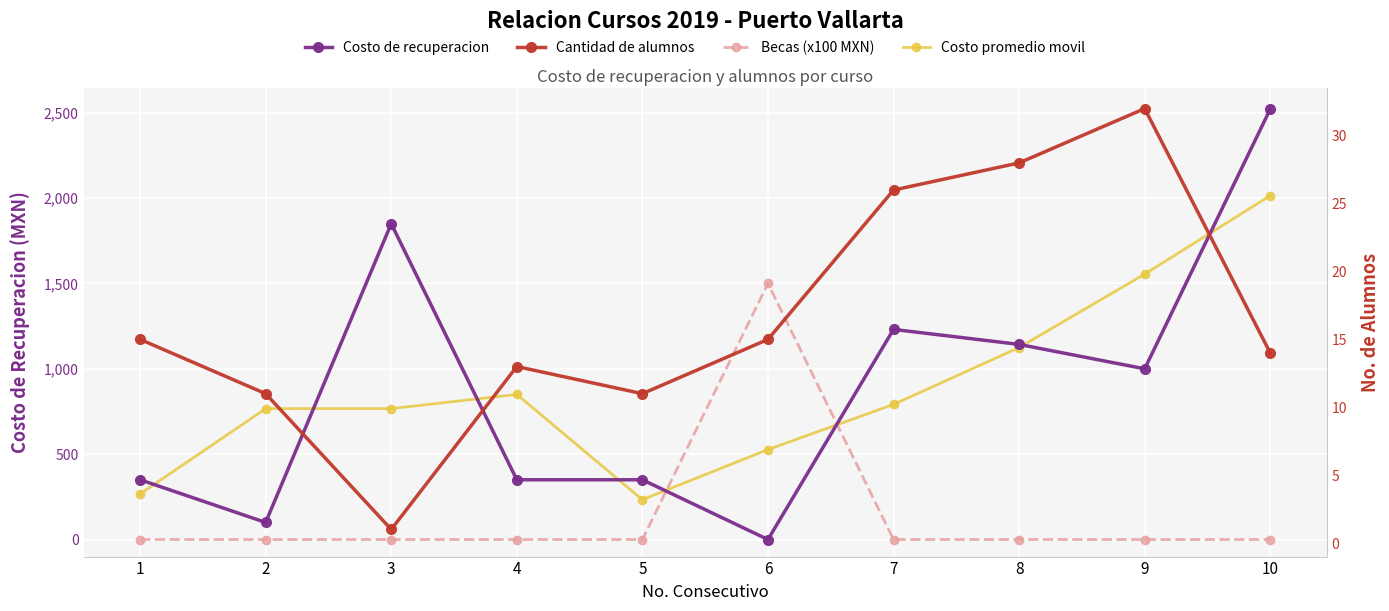

The value of Costo de recuperacion at 4 is 350.0. True or false?

True